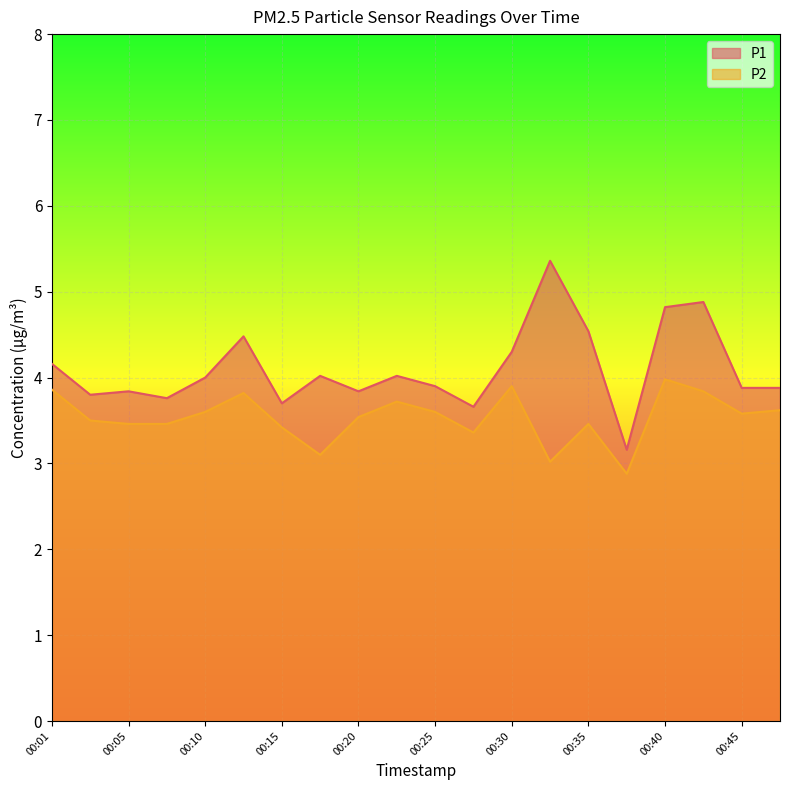

True or false: P1 and P2 intersect in this chart.

False